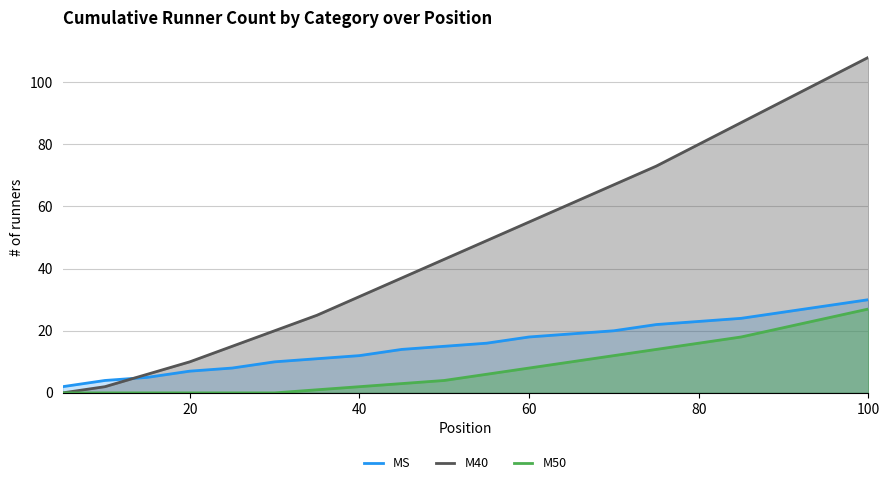

Count the number of categories in the chart.

20